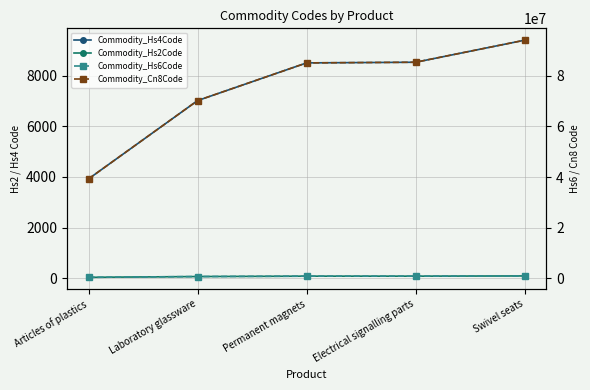

What is the approximate value of Commodity_Hs2Code at Laboratory glassware?

70